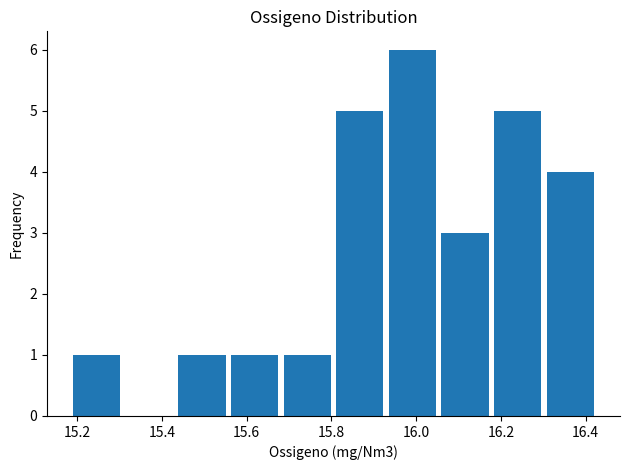

What is the height of the bar covering 16.18 to 16.30 on the x-axis? Neither the bar edges nor the heights are printed on the chart, so give them approximately, as read against the axes.

5